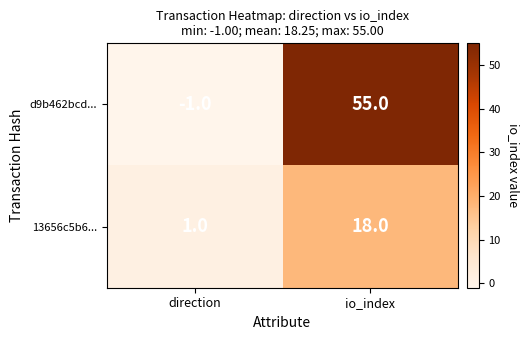

Which category has the lowest value across all series?

direction